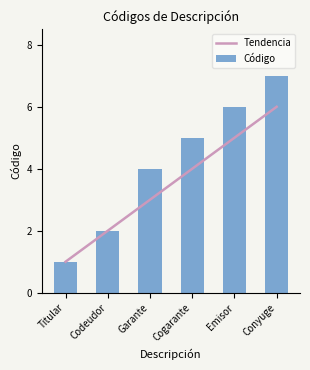

What are all the series names shown in the legend?

Tendencia, Código